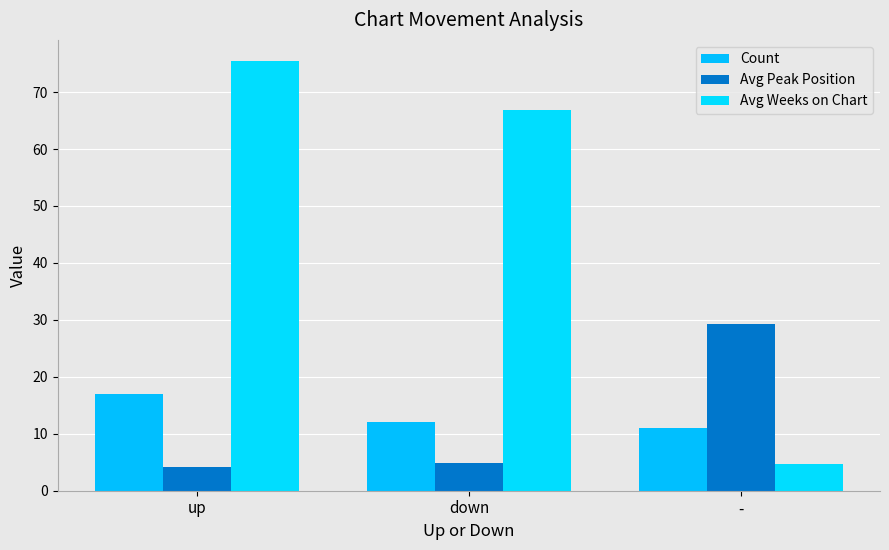

Between down and -, which series saw the biggest shift?

Avg Weeks on Chart